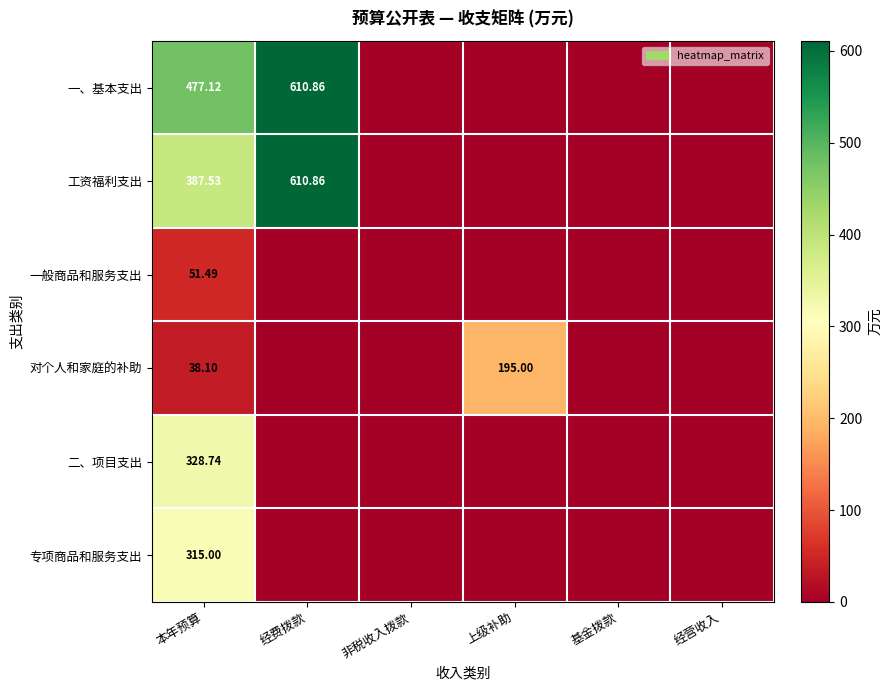

Is the value of 二、项目支出 at 非税收入拨款 greater than the value of 专项商品和服务支出 at 本年预算?

No